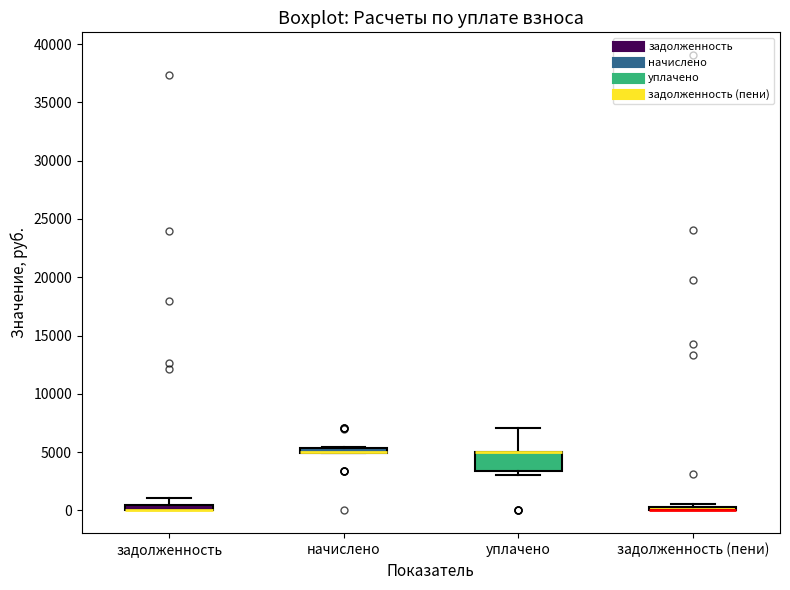

Which box is the tallest, from its lower edge to its upper edge?

уплачено